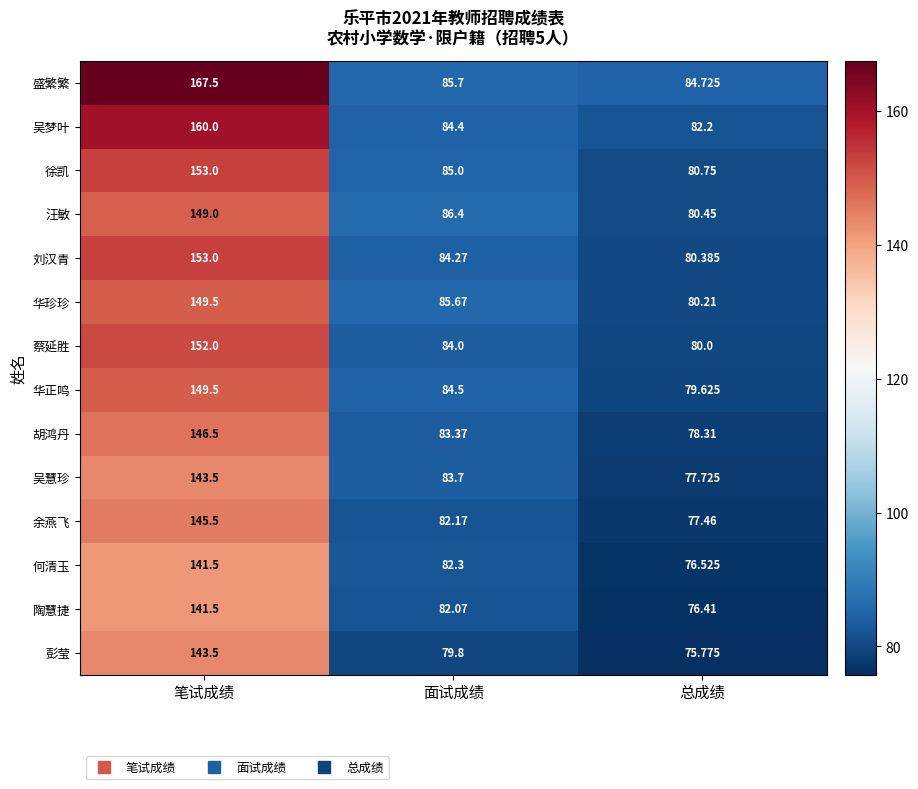

Which label corresponds to the largest value in the chart?

笔试成绩